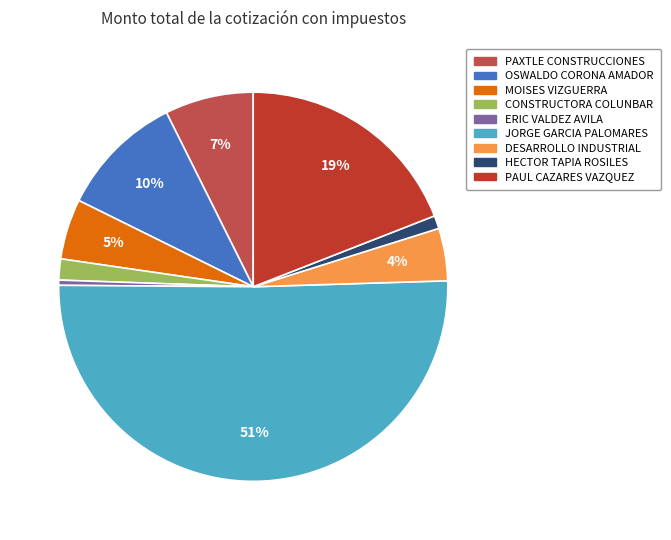

To the nearest percent, what is the average slice percentage?

11%